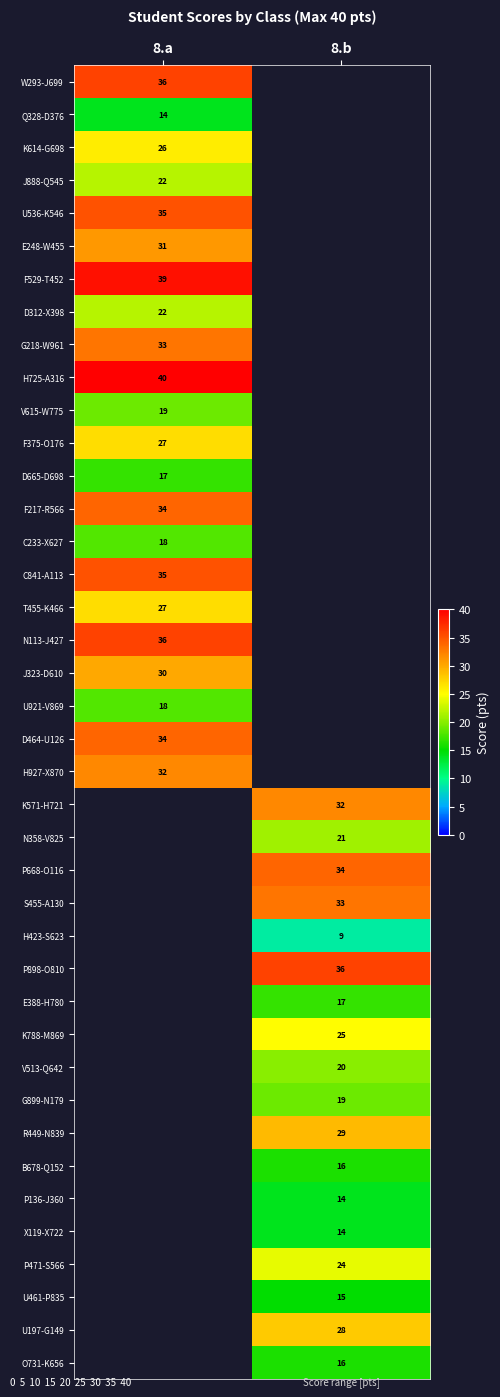

What is the minimum value shown in the chart?

9.0